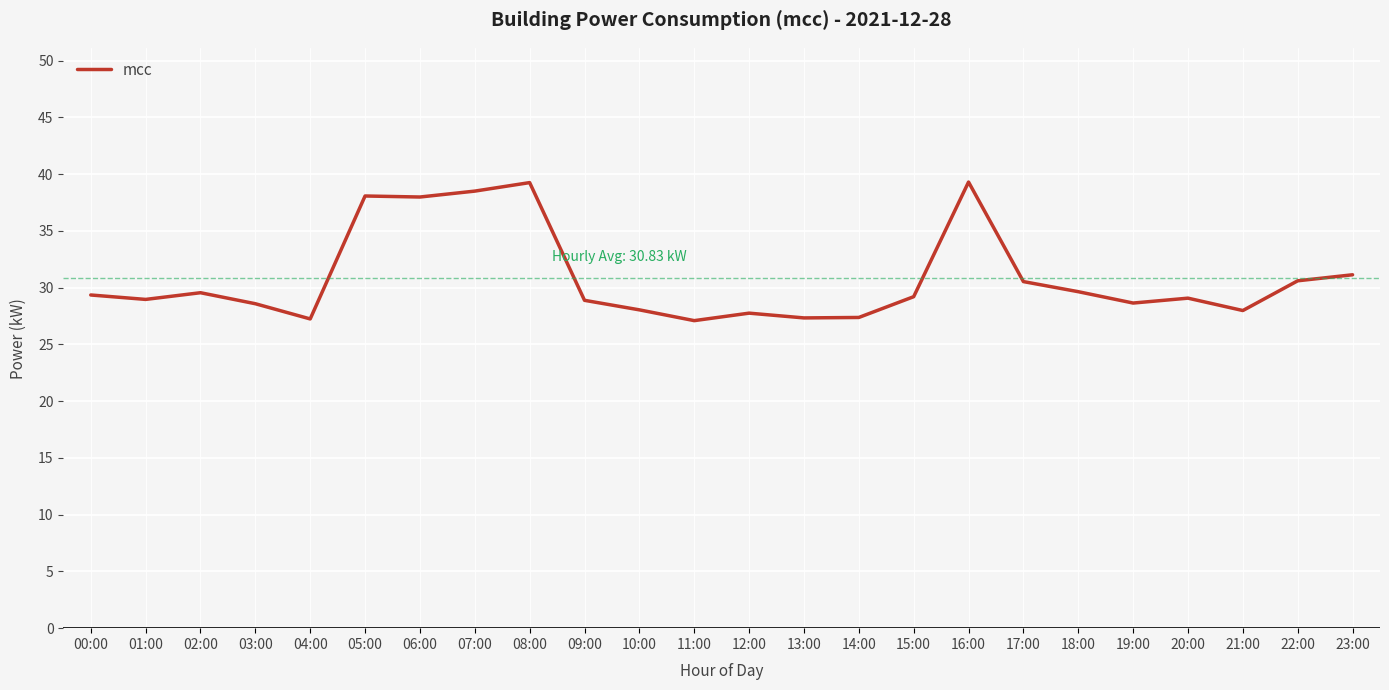

What is the difference between the values at 20:00 and 11:00?

2.0